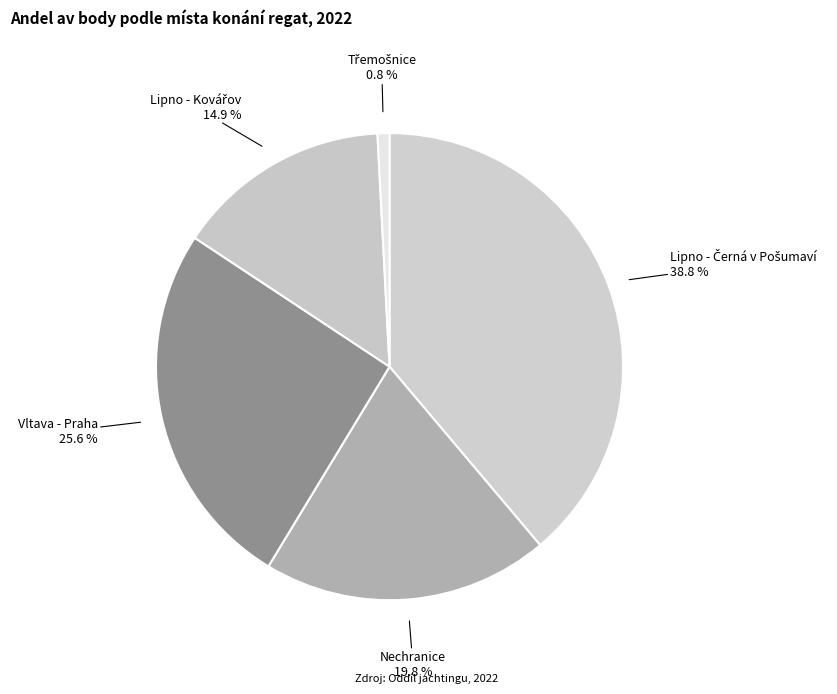

How many segments does this pie chart have?

5